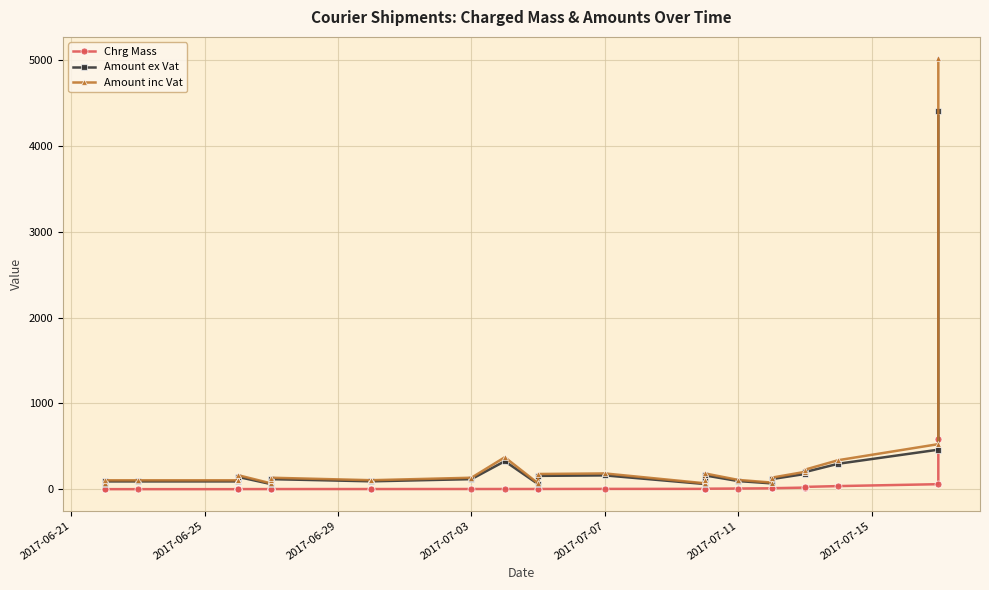

What are all the series names shown in the legend?

Chrg Mass, Amount ex Vat, Amount inc Vat